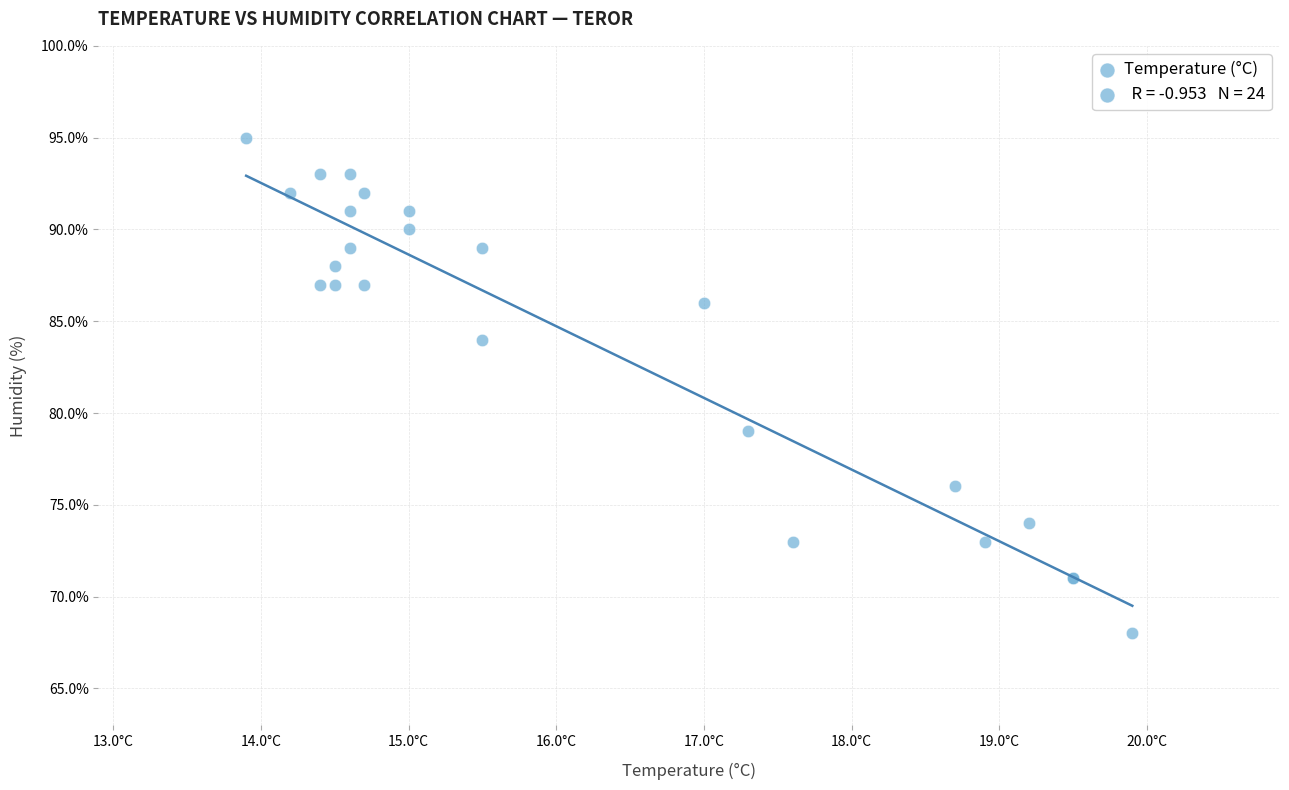

What Y value in the scatter plot is closest to 81?

79